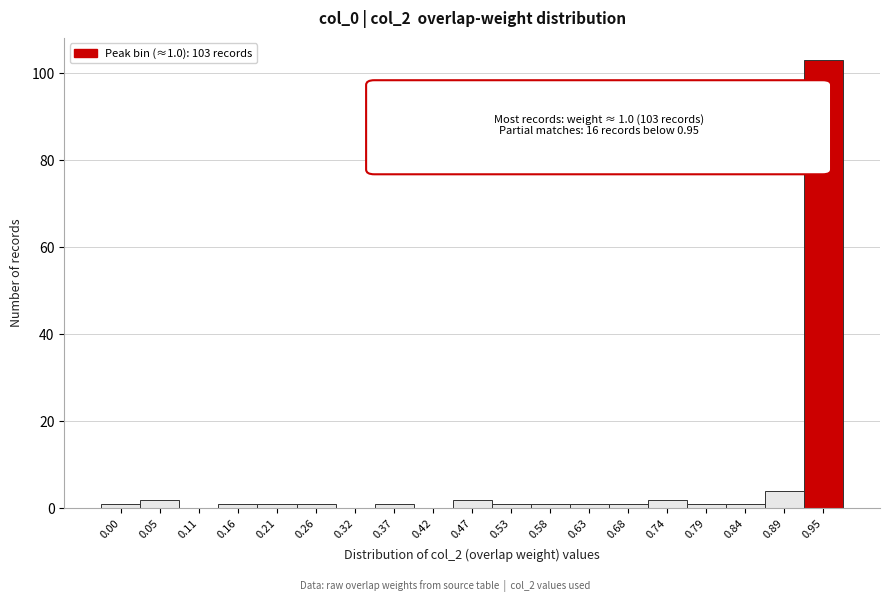

Reading left to right, what are all the values shown in this chart?

0.00=1	0.05=2	0.11=0	0.16=1	0.21=1	0.26=1	0.32=0	0.37=1	0.42=0	0.47=2	0.53=1	0.58=1	0.63=1	0.68=1	0.74=2	0.79=1	0.84=1	0.89=4	0.95=103